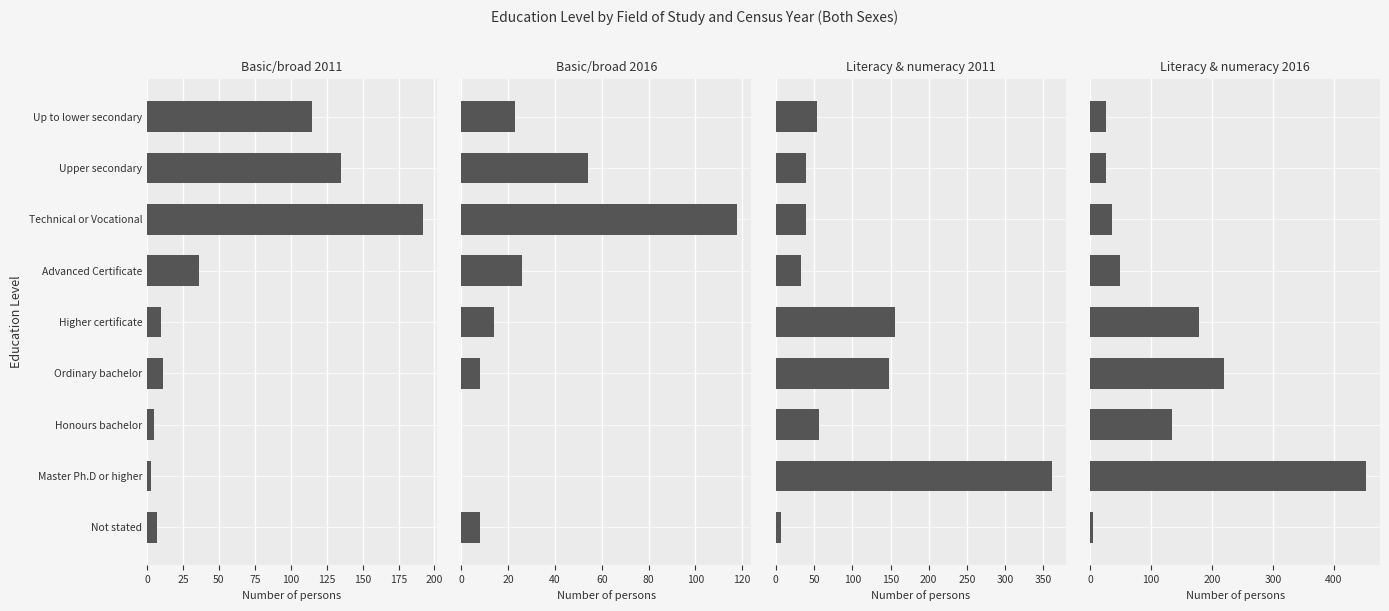

Is the value of Literacy & numeracy 2016 at Technical or Vocational greater than the value of Basic/broad 2011 at Higher certificate?

Yes